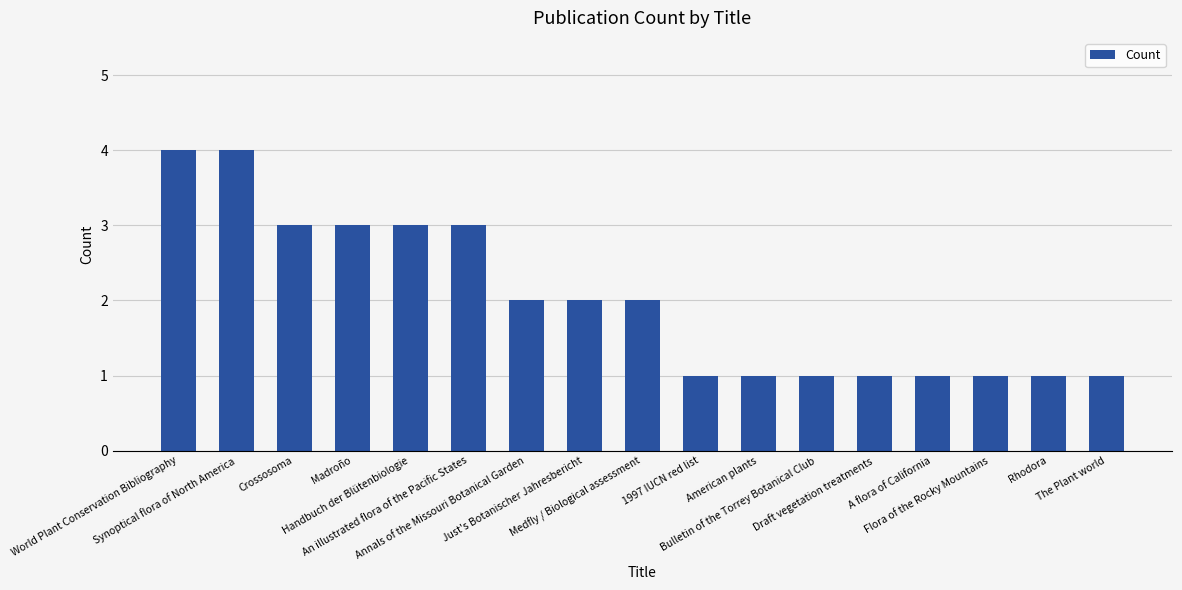

What is the change in value from Crossosoma to The Plant world?

-2